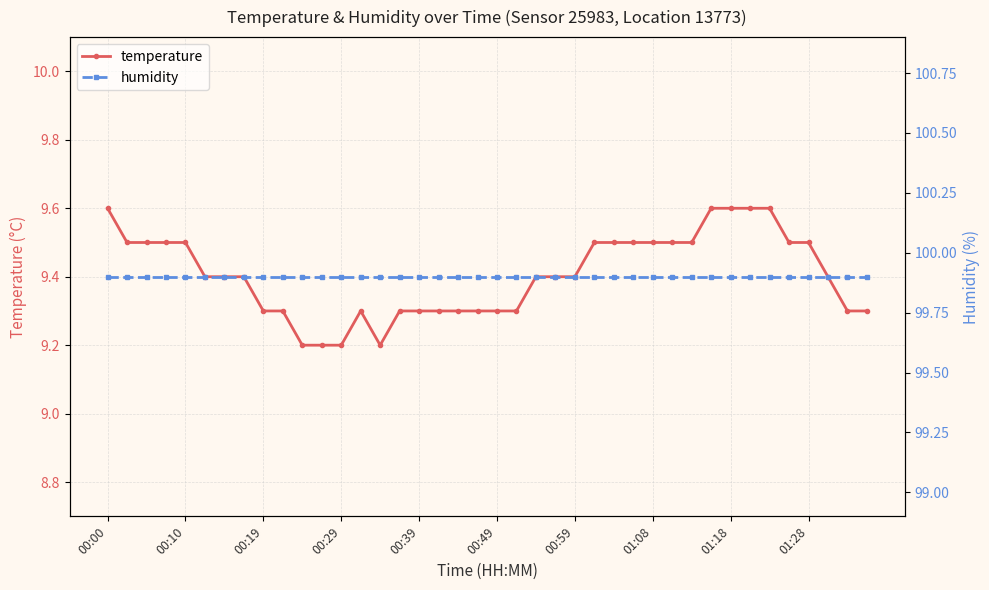

True or false: humidity has more than 2 interior local peaks.

False